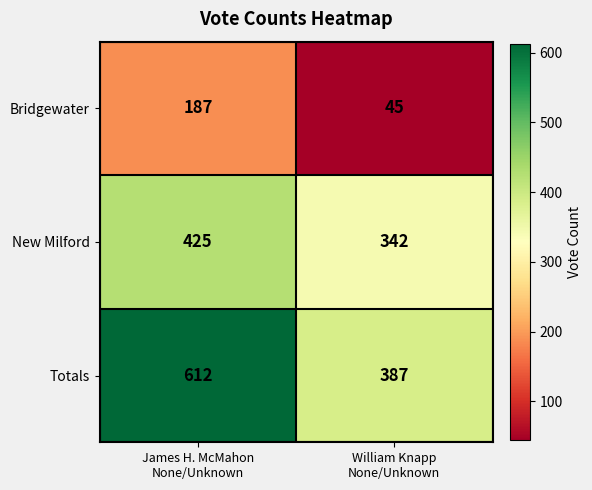

What is the minimum value shown in the chart?

45